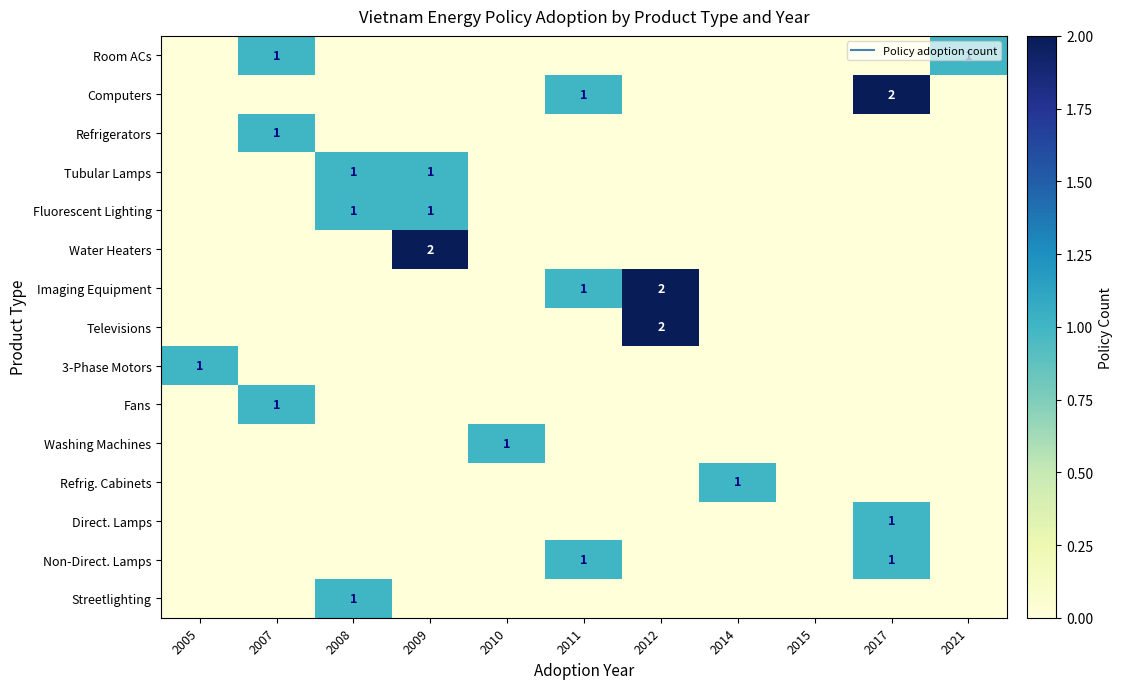

The Fans series shows 0 at 2014. True or false?

False